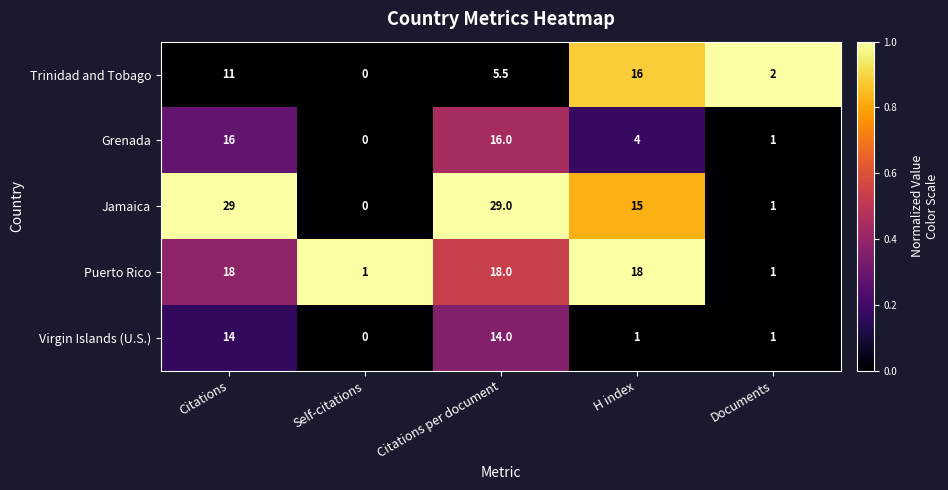

Reading left to right, extract all data points from this chart.

Trinidad and Tobago: Citations=11.0	Self-citations=0.0	Citations per document=5.5	H index=16.0	Documents=2.0
Grenada: Citations=16.0	Self-citations=0.0	Citations per document=16.0	H index=4.0	Documents=1.0
Jamaica: Citations=29.0	Self-citations=0.0	Citations per document=29.0	H index=15.0	Documents=1.0
Puerto Rico: Citations=18.0	Self-citations=1.0	Citations per document=18.0	H index=18.0	Documents=1.0
Virgin Islands (U.S.): Citations=14.0	Self-citations=0.0	Citations per document=14.0	H index=1.0	Documents=1.0